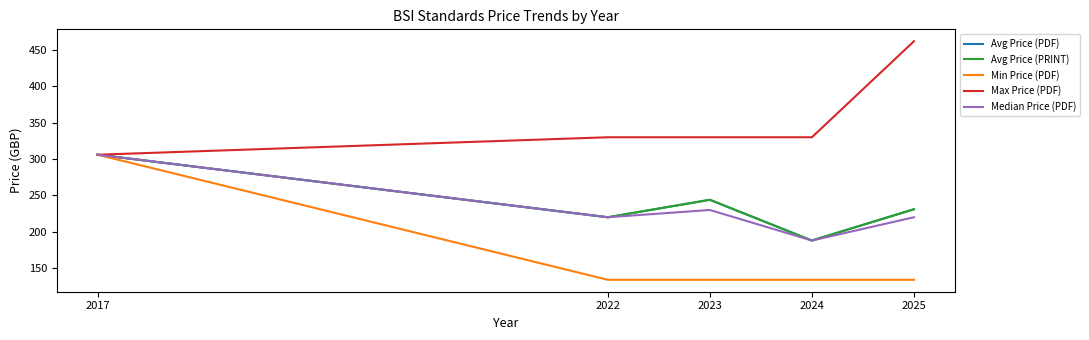

In Avg Price (PRINT), how many points are higher than both neighbors (excluding endpoints)?

1